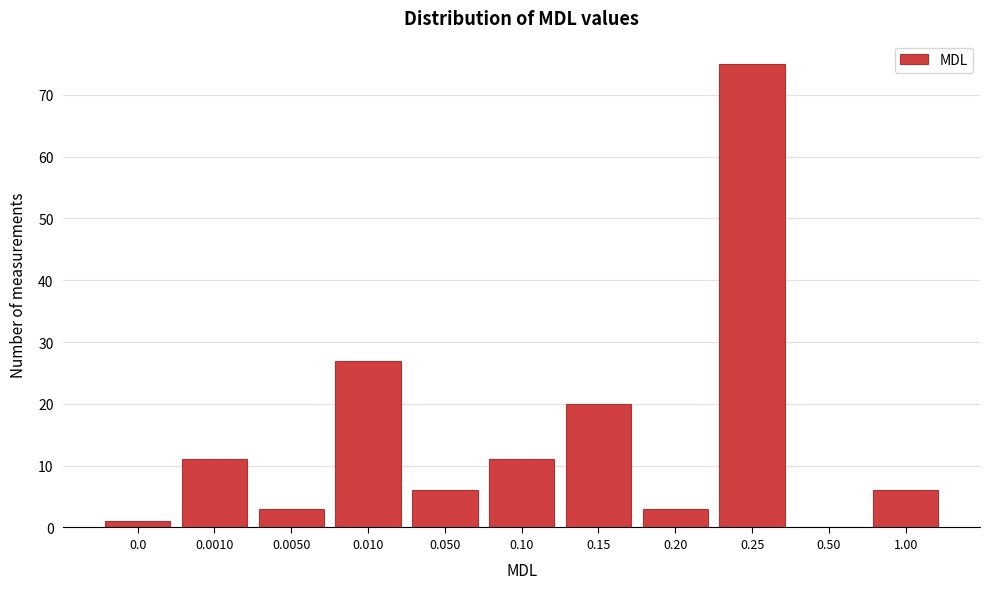

Reading left to right, list all the values displayed in this chart.

0.0=1	0.0010=11	0.0050=3	0.010=27	0.050=6	0.10=11	0.15=20	0.20=3	0.25=75	0.50=0	1.00=6